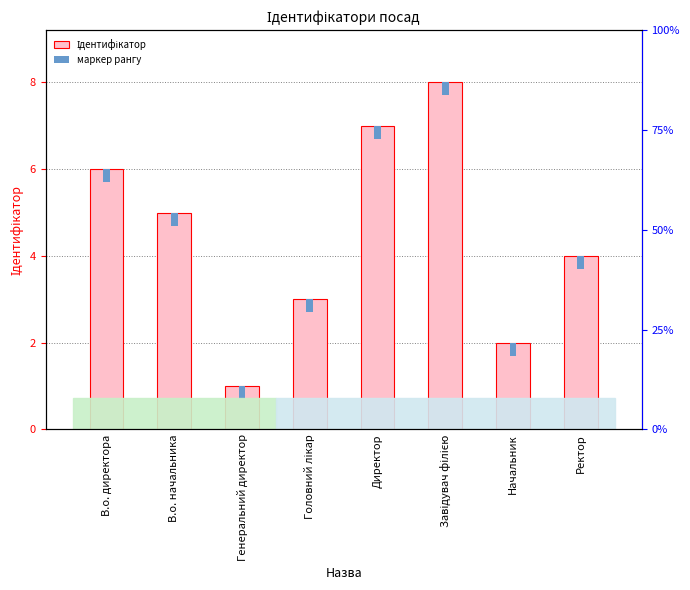

Read the Ідентифікатор value at Головний лікар.

3.0